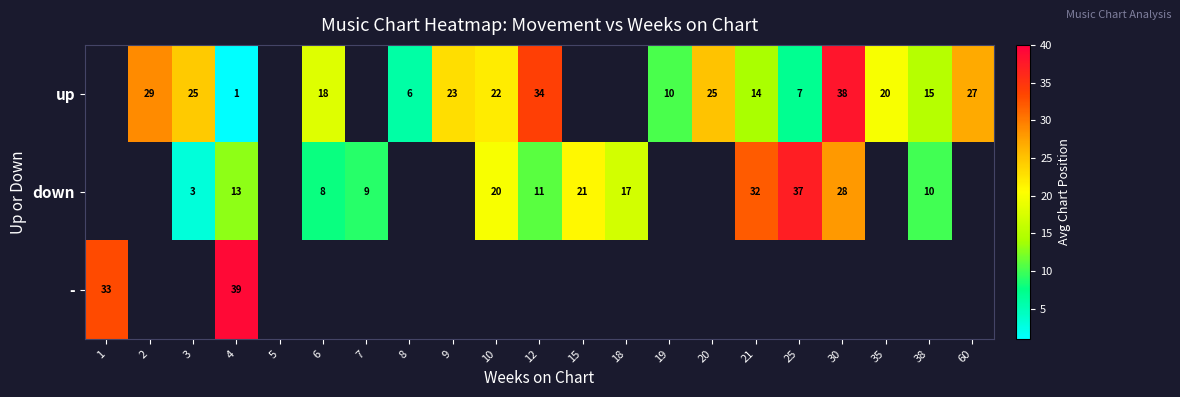

What is the sum of the down values at 21 and 6?

40